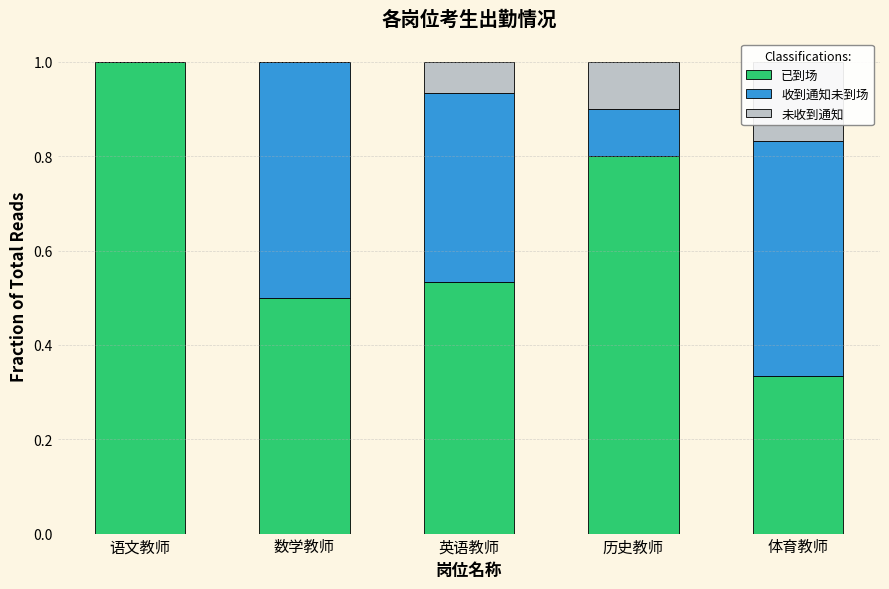

Which label corresponds to the largest value in the chart?

语文教师